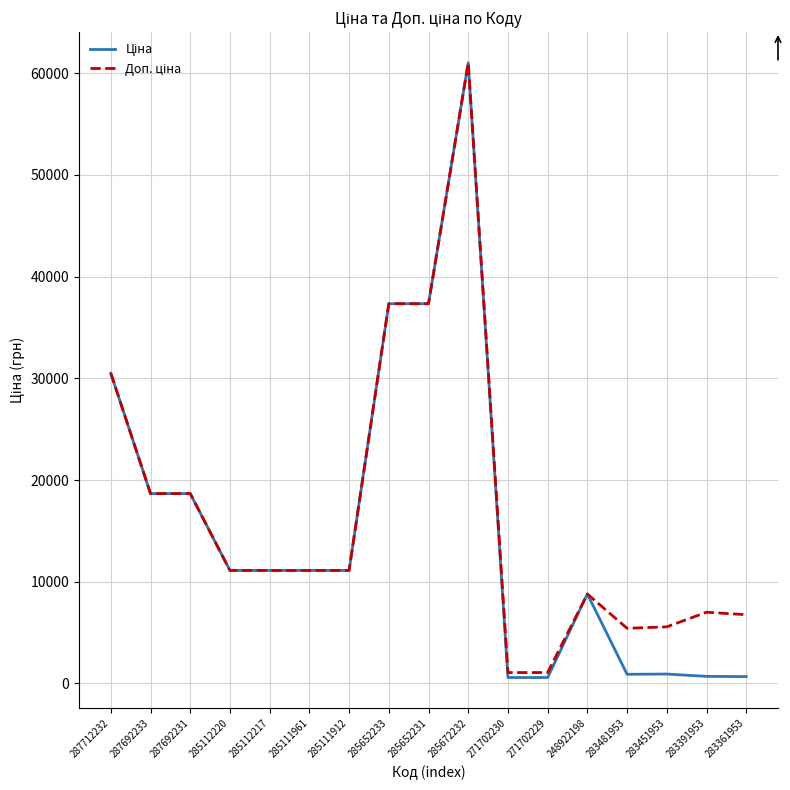

Does the chart have visible grid lines?

Yes